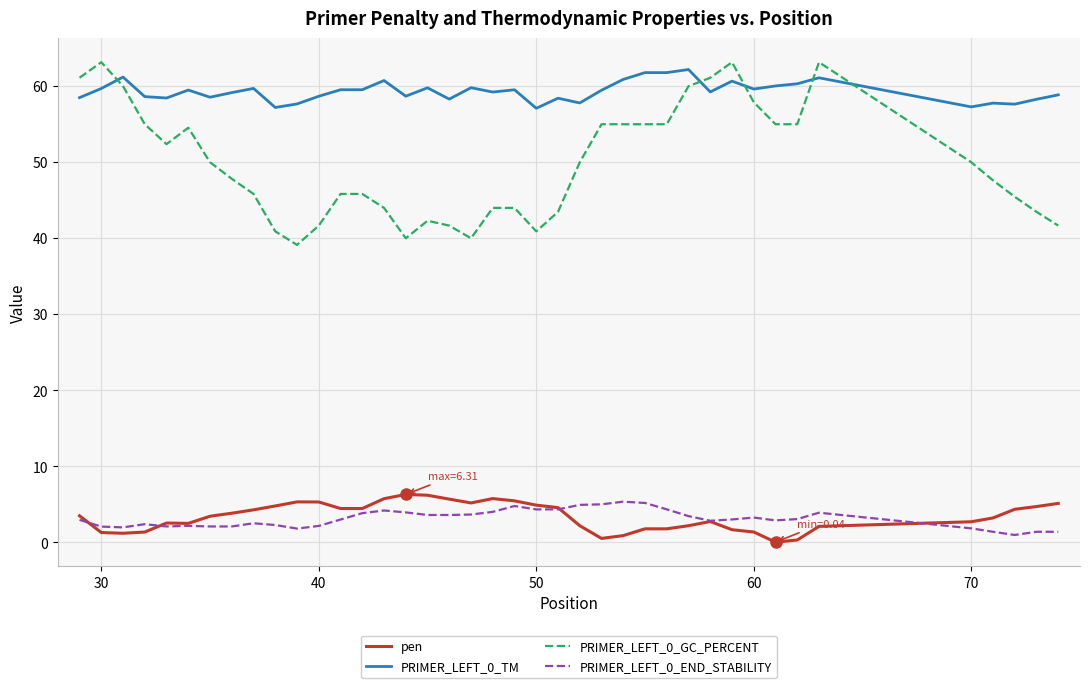

How many times do PRIMER_LEFT_0_TM and PRIMER_LEFT_0_GC_PERCENT cross each other?

5